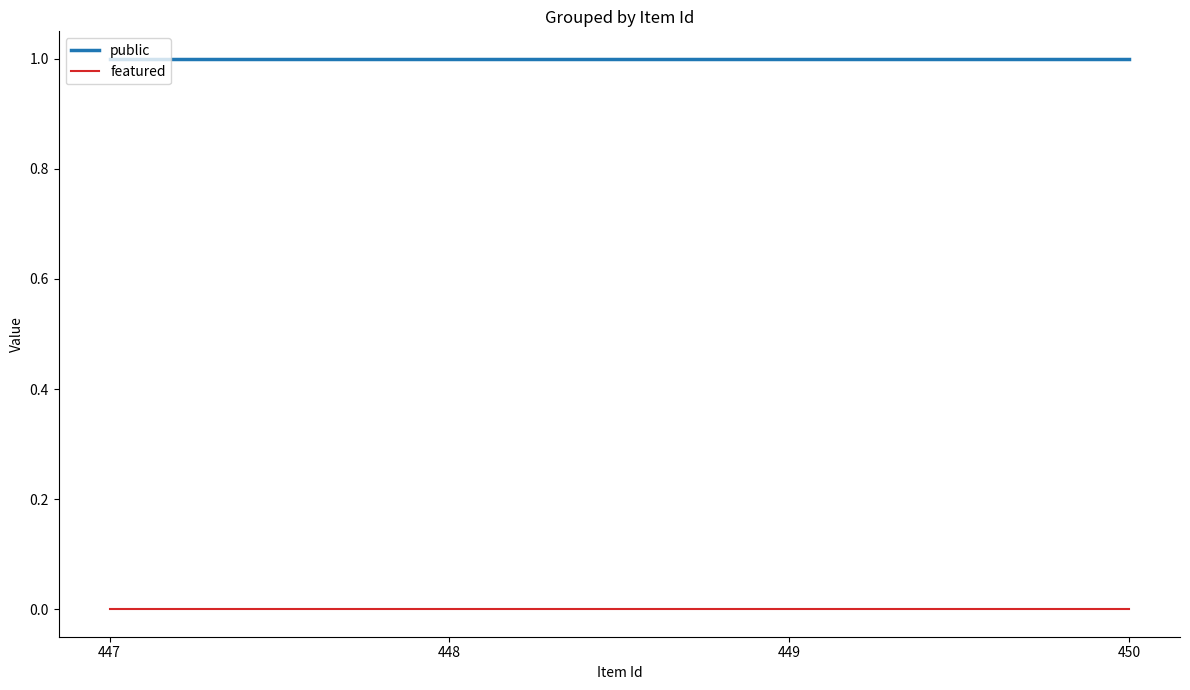

The value of featured at 447 is 0. True or false?

True